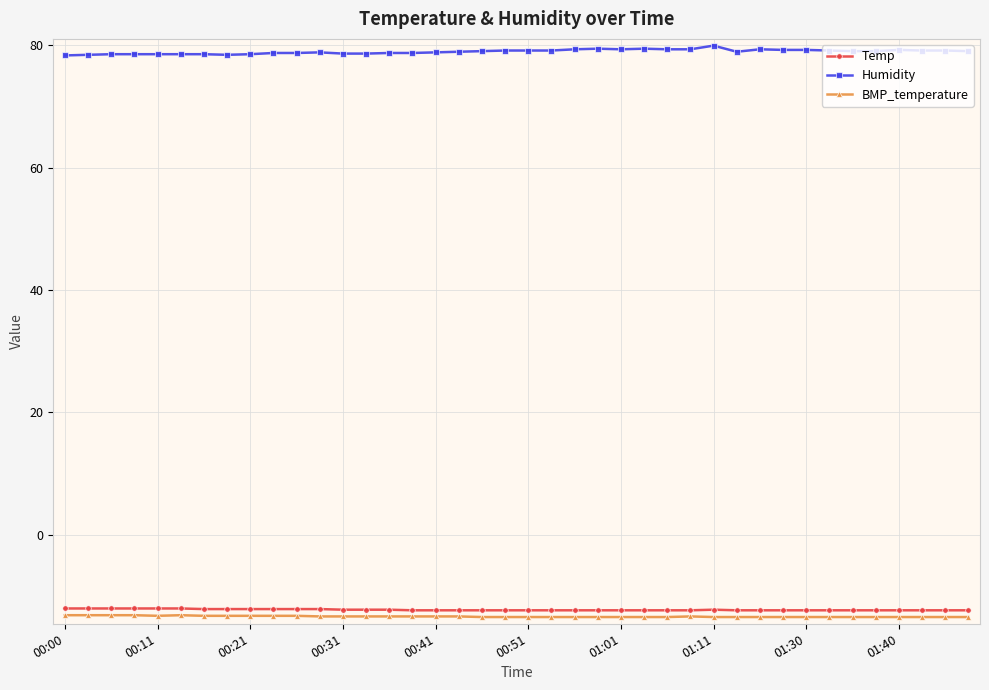

Is this an area chart (filled region under the line)?

No